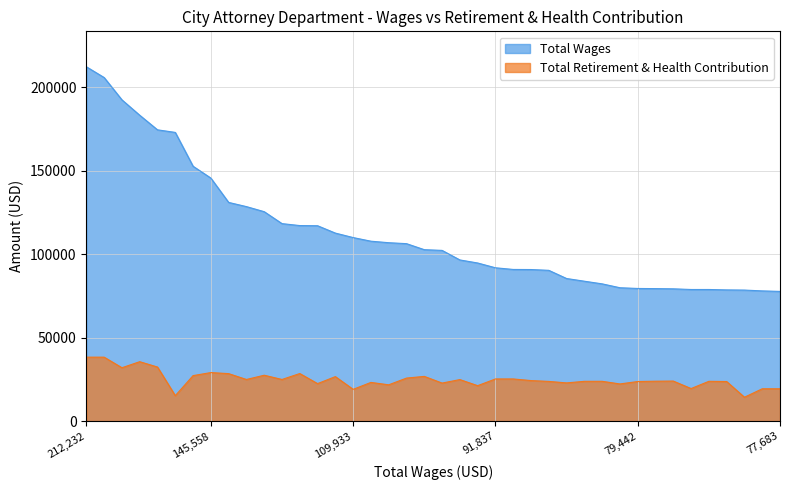

Which has a higher value, 37 or 32?

32